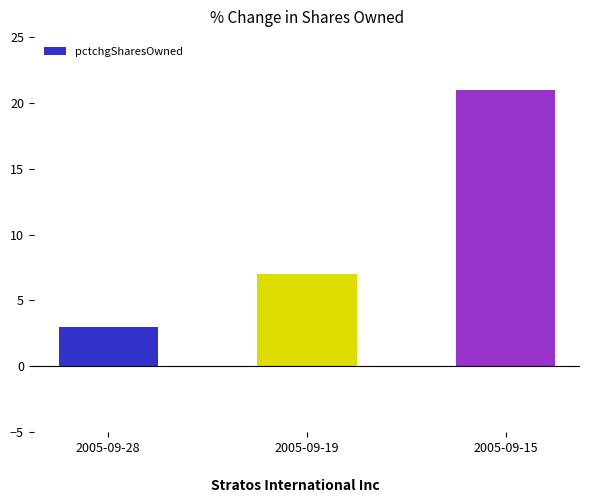

How many data points are less than 7?

1